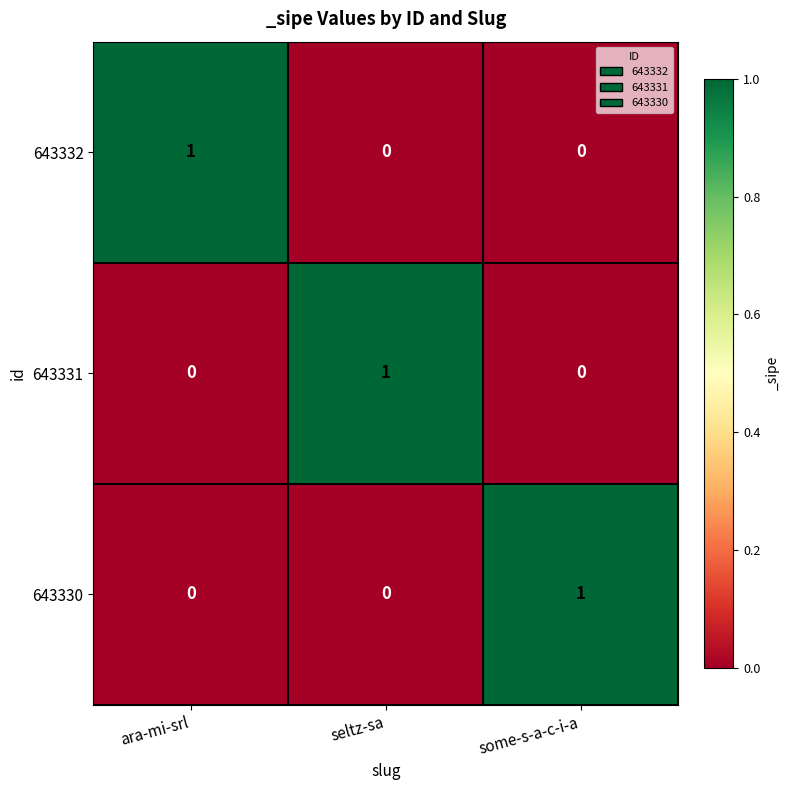

Is it true that 643331 equals 1 at ara-mi-srl?

False